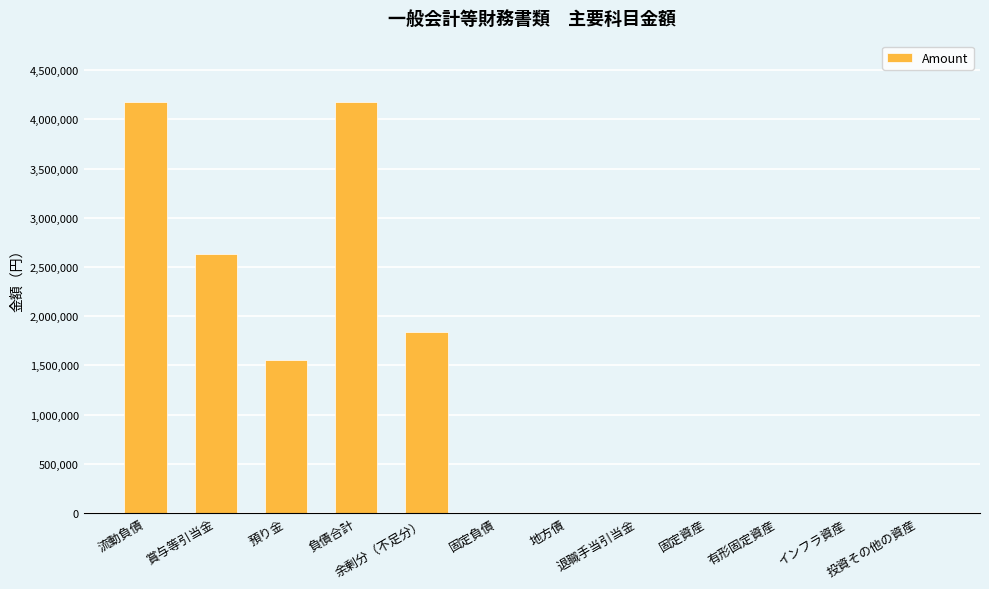

What is the greatest value displayed?

4180669